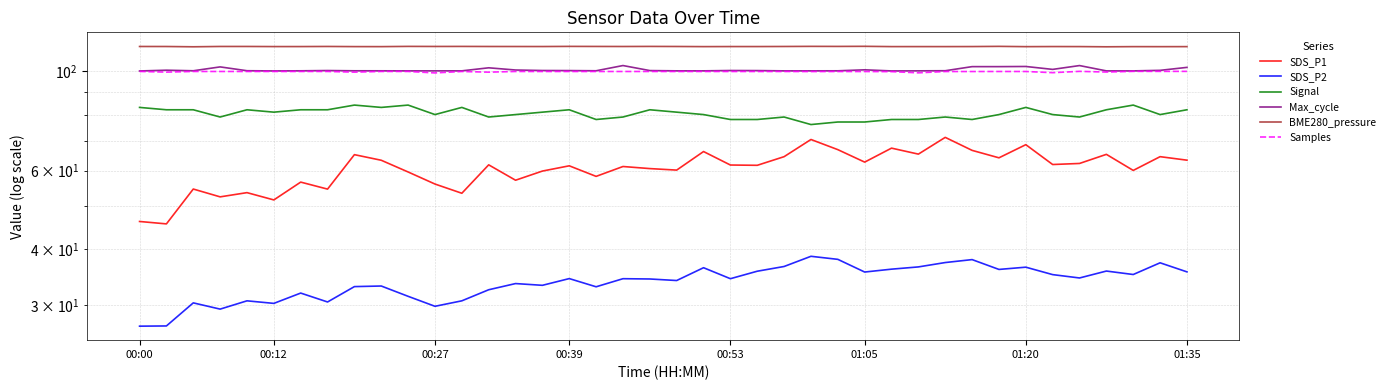

Which series changed the most between 20 and 28?

SDS_P1